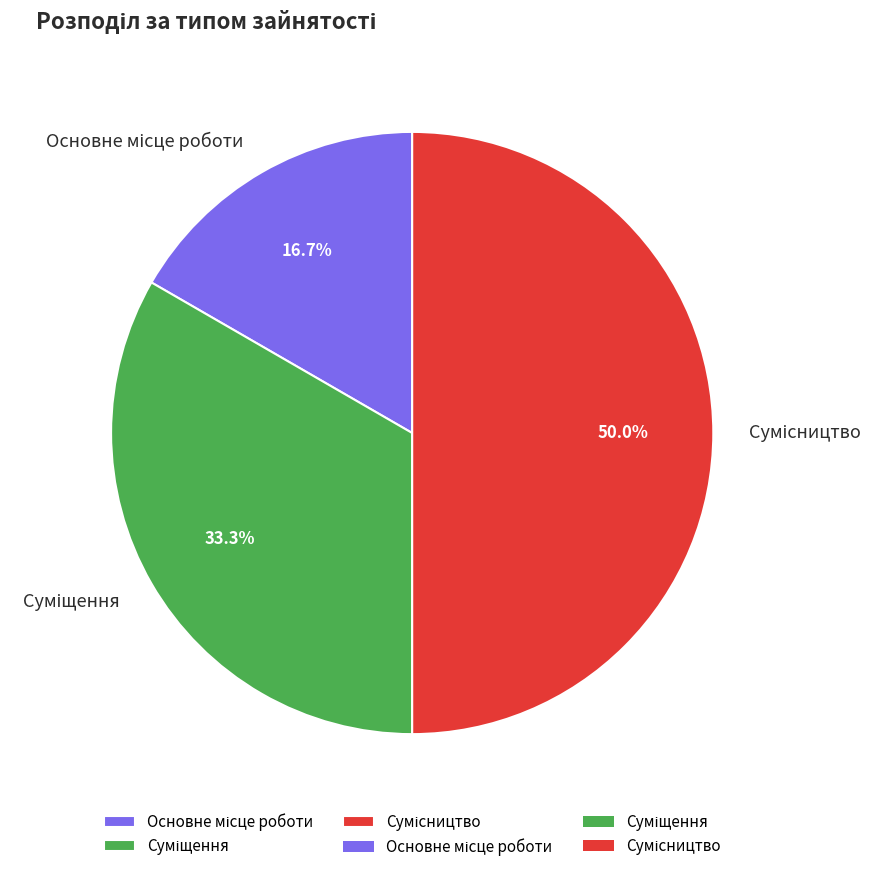

To the nearest percent, what portion does Суміщення represent?

33%